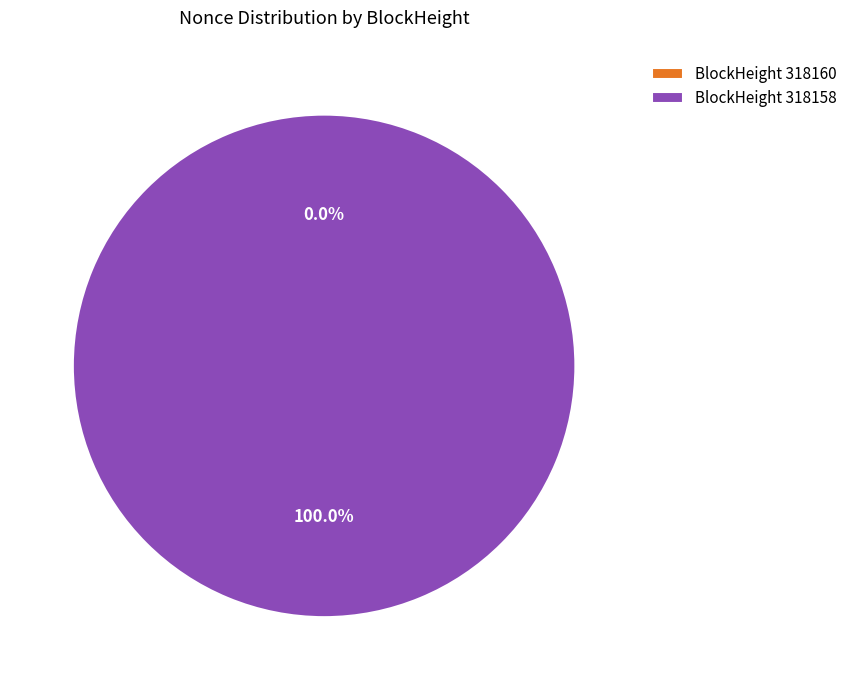

Which slice is the smallest?

318160